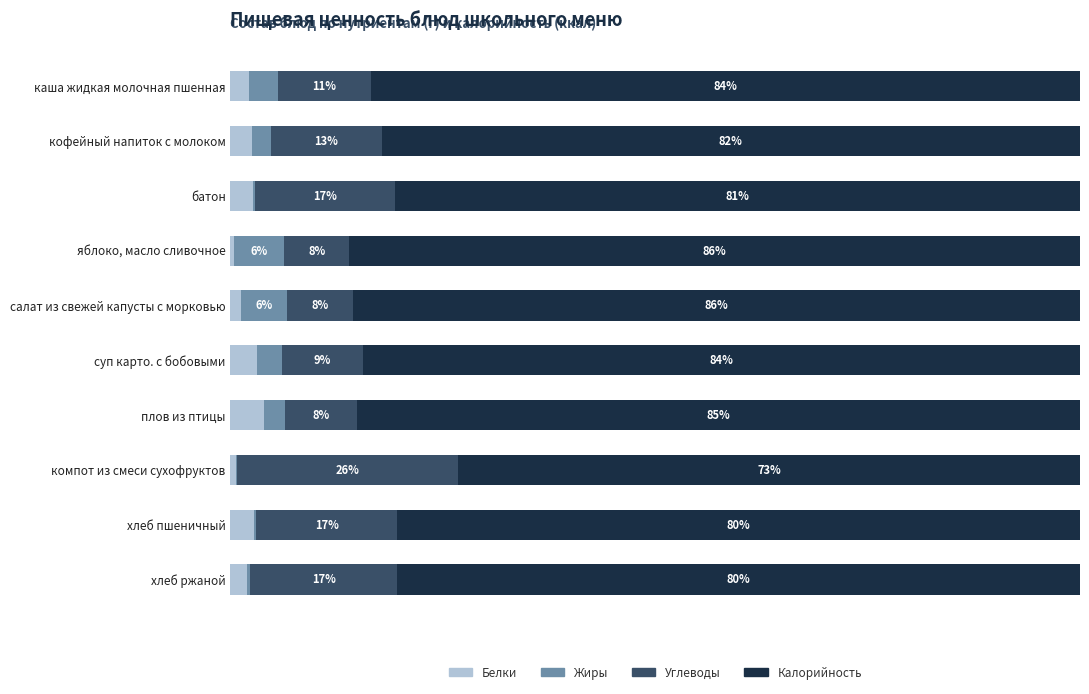

What are all the series names shown in the legend?

Белки, Жиры, Углеводы, Калорийность